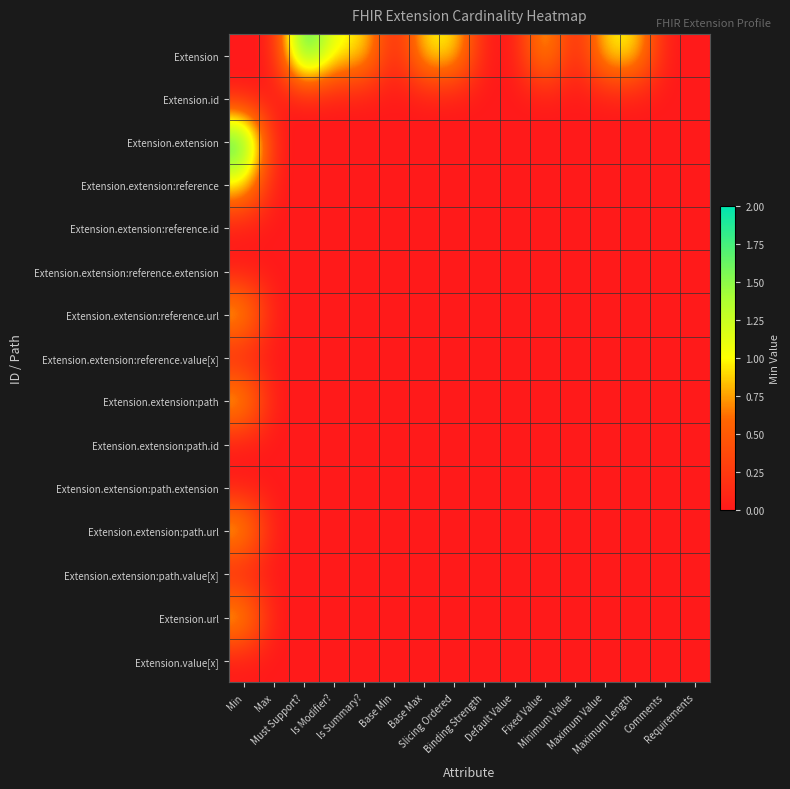

Between Must Support? and Is Modifier?, which is larger?

Must Support?